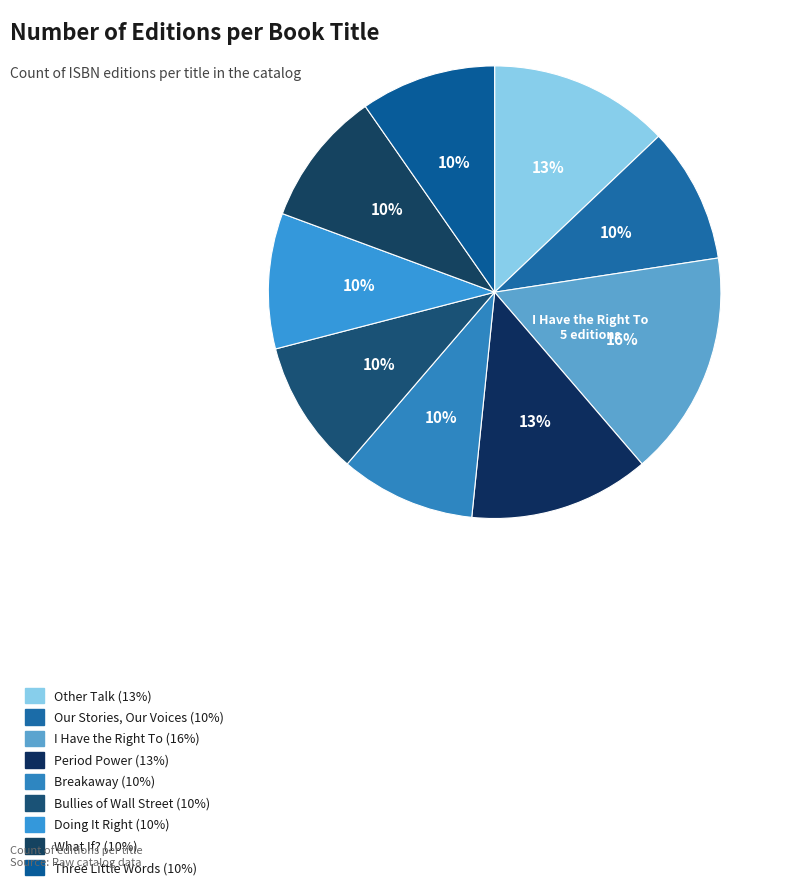

Count the number of slices in the pie.

9